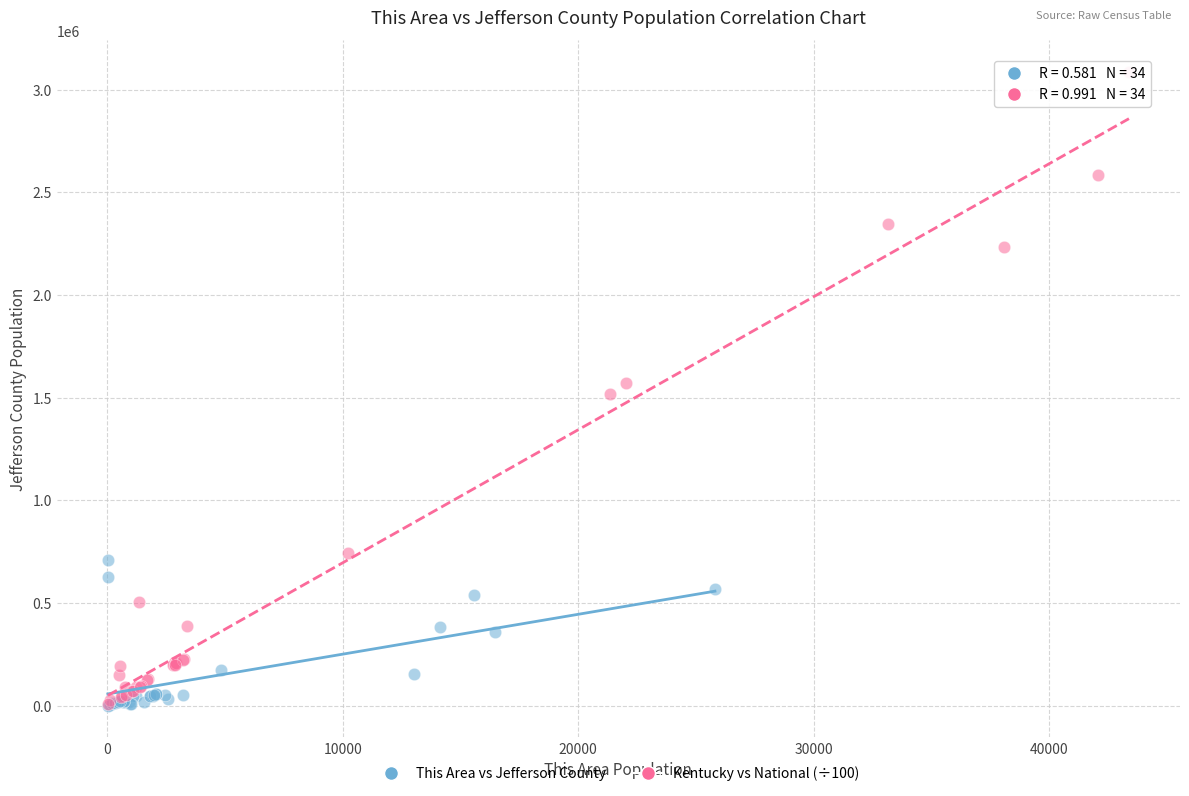

Which series has the widest spread of Y values?

Kentucky vs National (÷100)